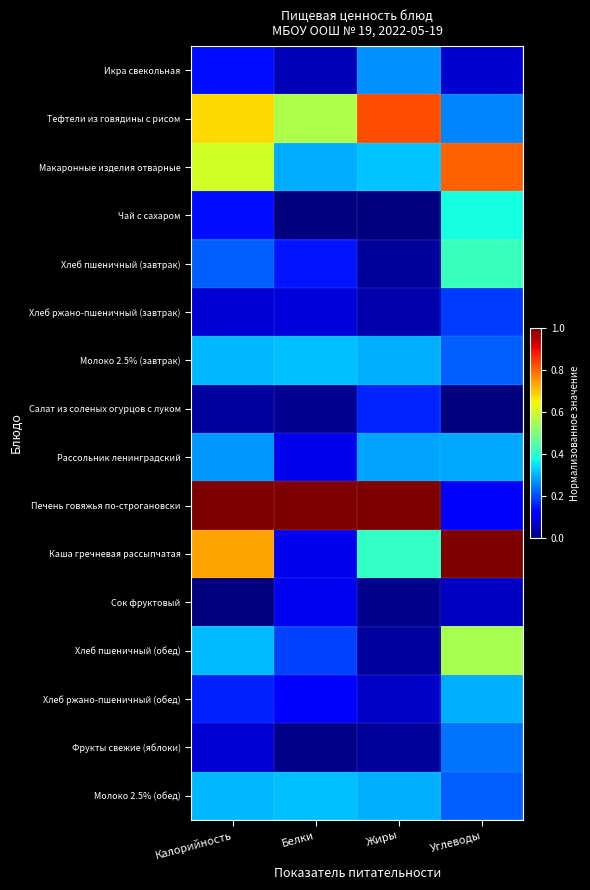

Which series has the largest range (max minus min)?

Каша гречневая рассыпчатая